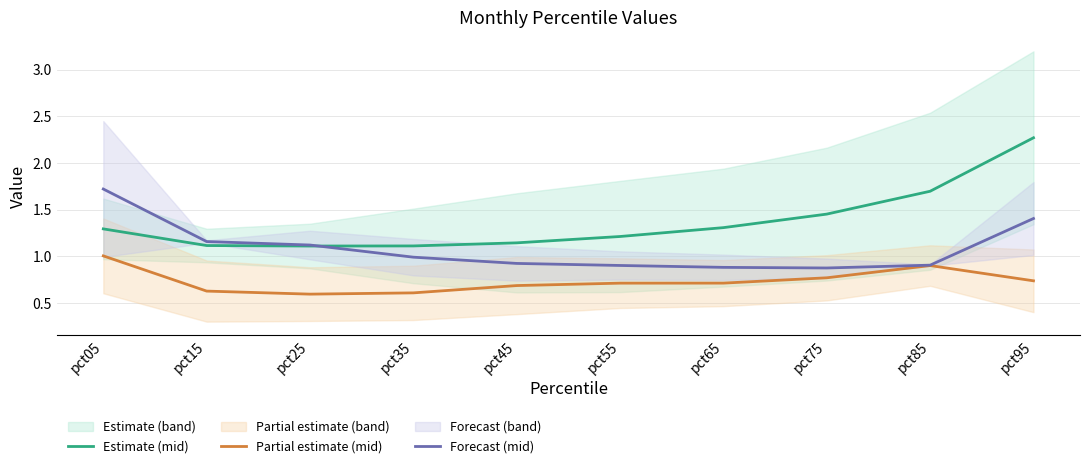

How many intersections are there between Estimate (mid) and Forecast (mid)?

1